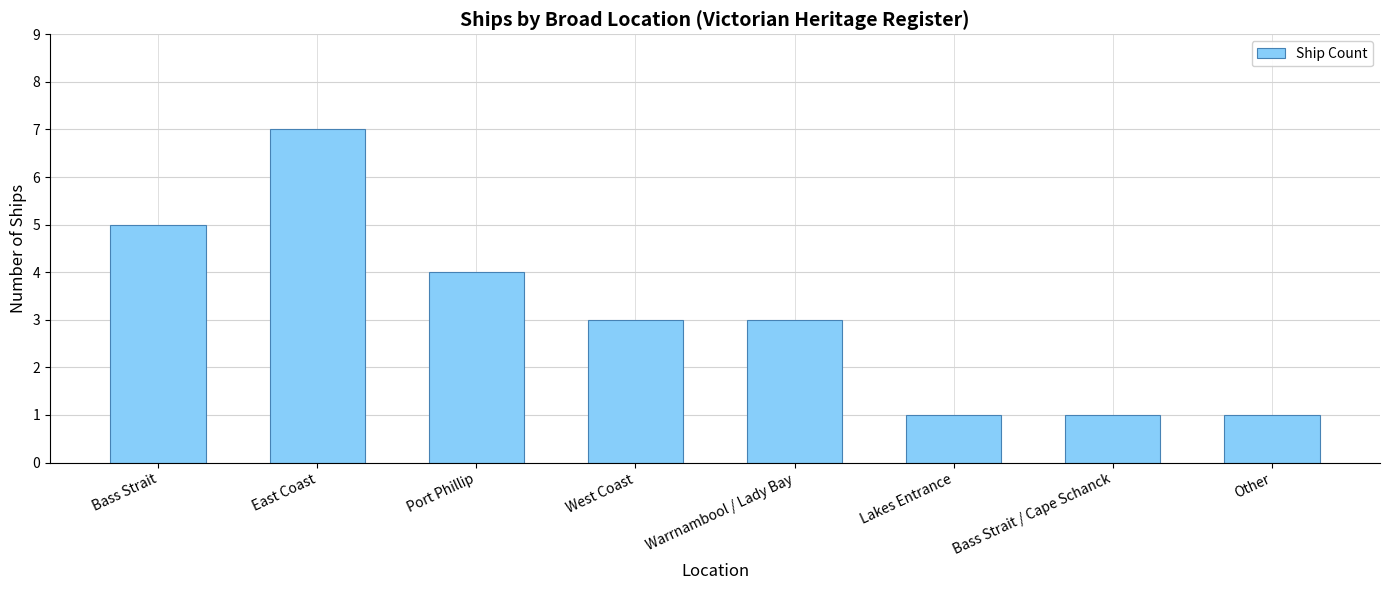

Reading right to left, list all the values displayed in this chart.

Other=1	Bass Strait / Cape Schanck=1	Lakes Entrance=1	Warrnambool / Lady Bay=3	West Coast=3	Port Phillip=4	East Coast=7	Bass Strait=5